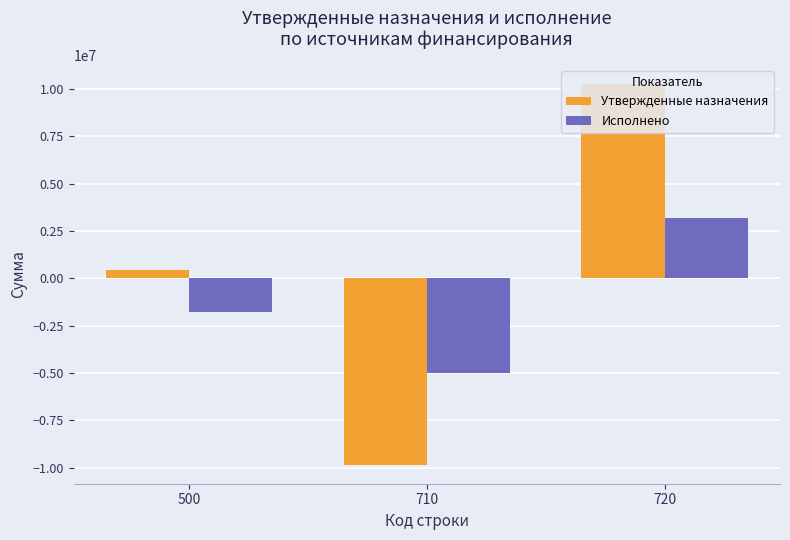

Rank the series at 500 from highest to lowest value.

Утвержденные назначения, Исполнено